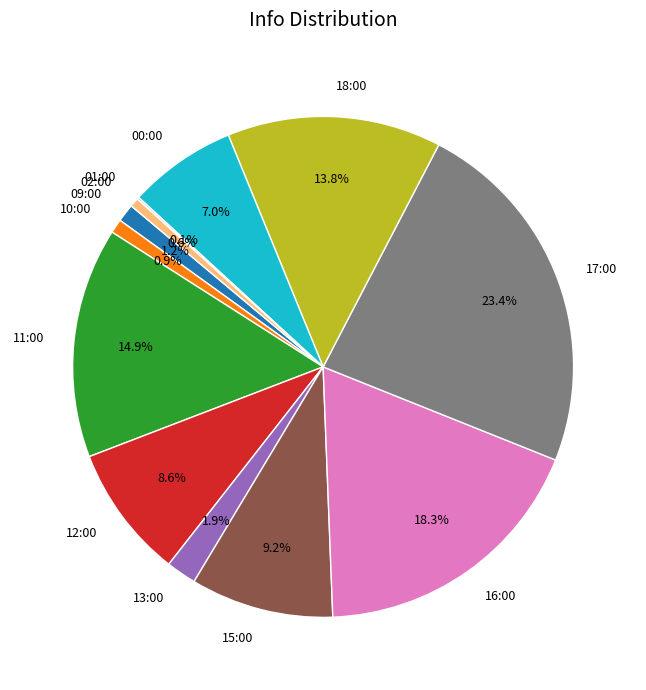

True or false: 11:00 accounts for 15% of the total.

True